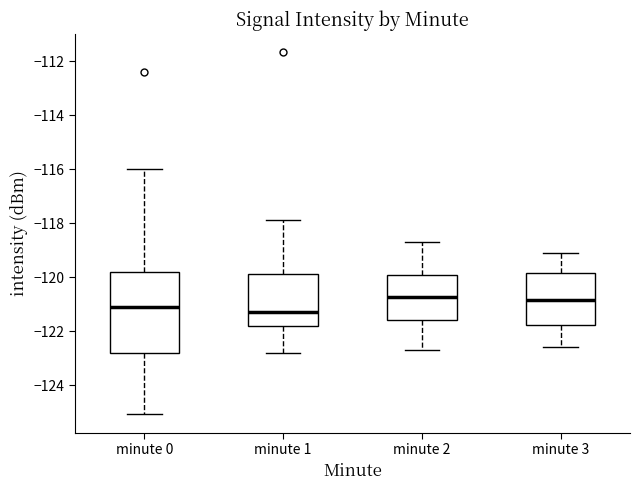

Where does the lower whisker of the box for minute 1 end on the y-axis? The values are not printed on the chart, so give them approximately, as read against the axis.

-122.8